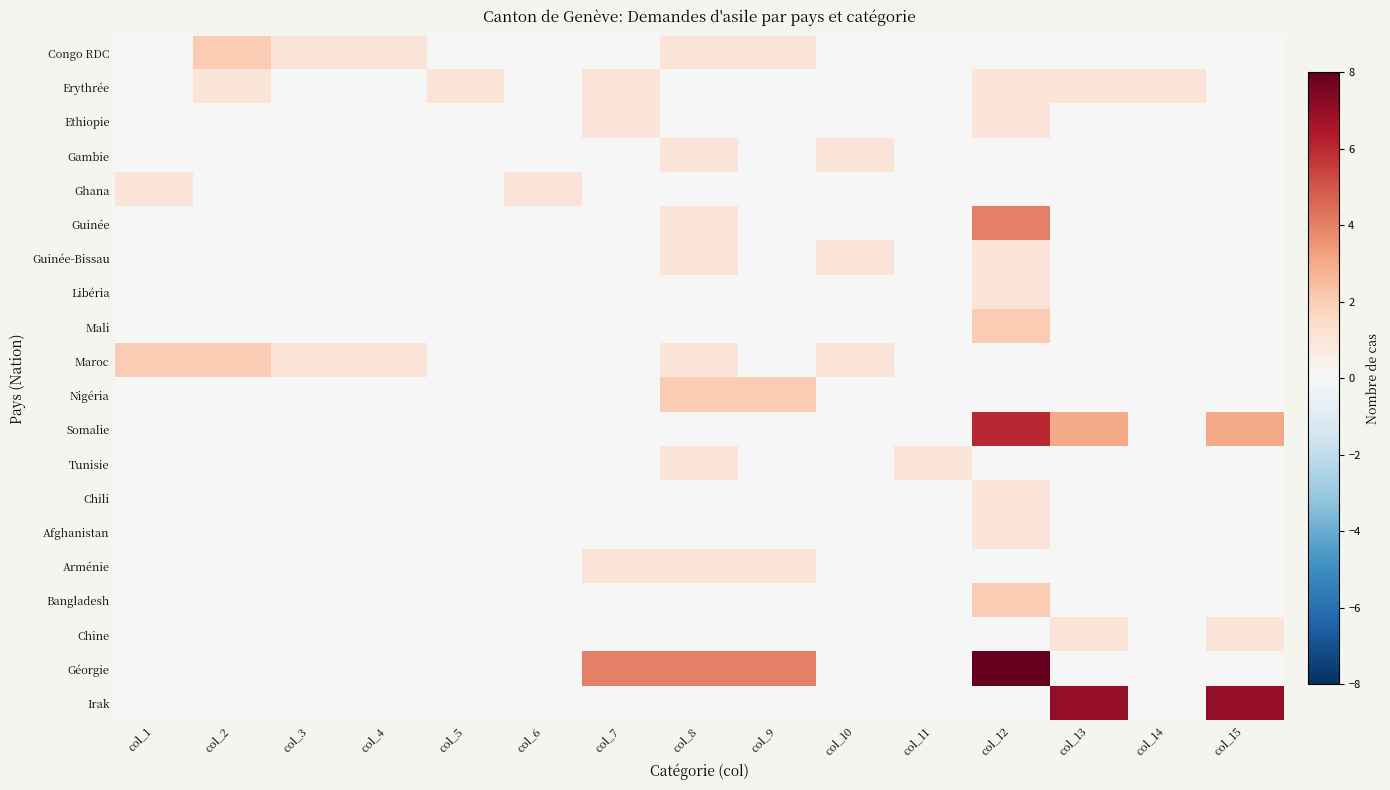

Between col_5 and col_13, which series saw the biggest shift?

Irak